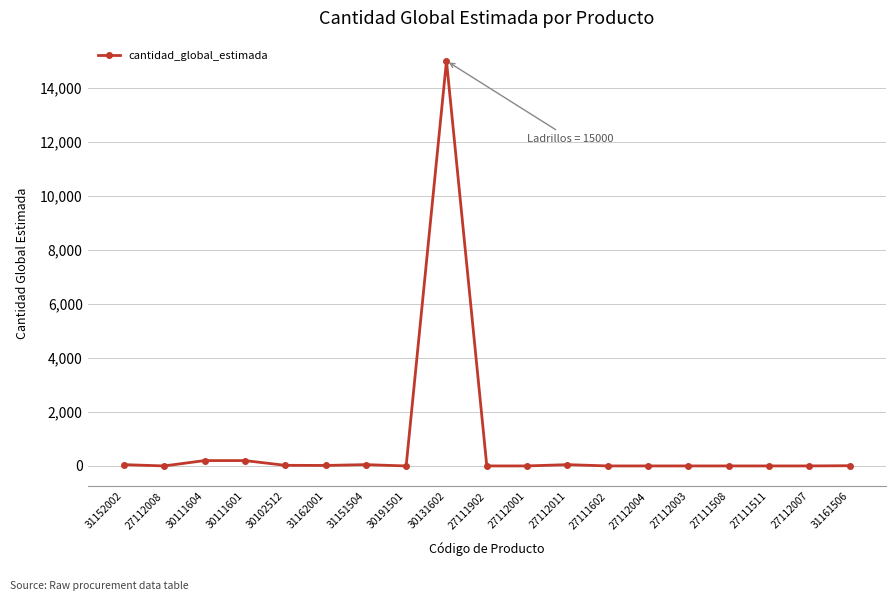

How many data points does each series have?

19